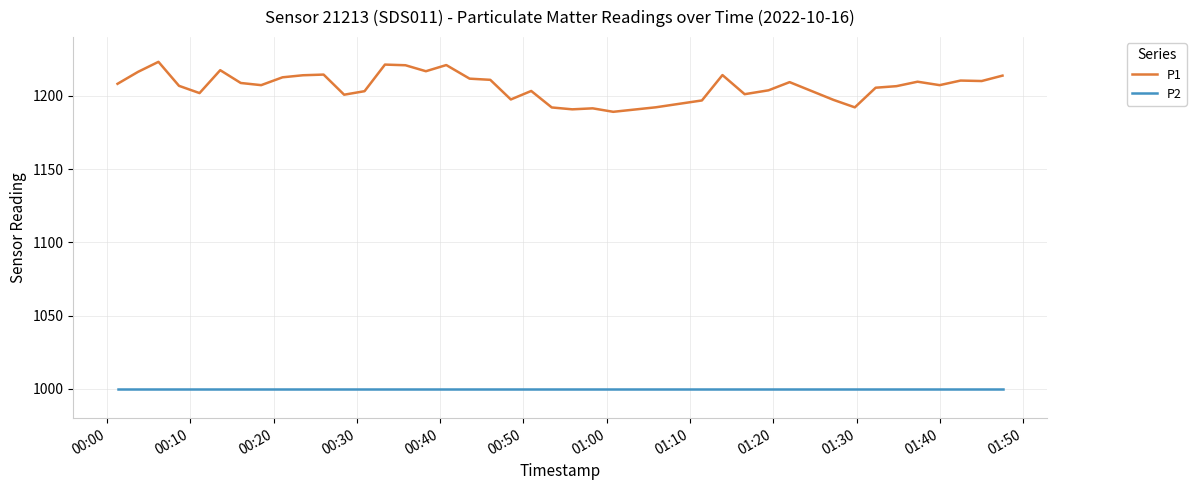

Which series has the widest spread of values?

P1